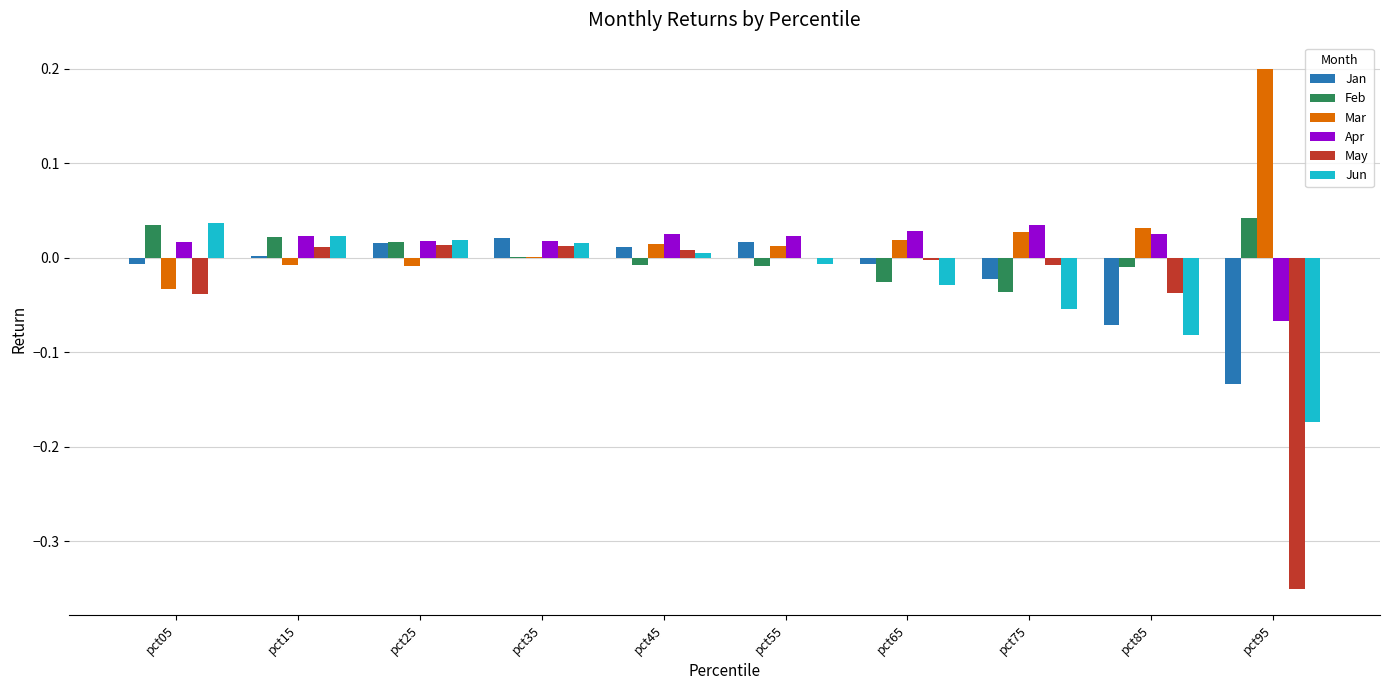

Where does the May series first go above 0?

pct15